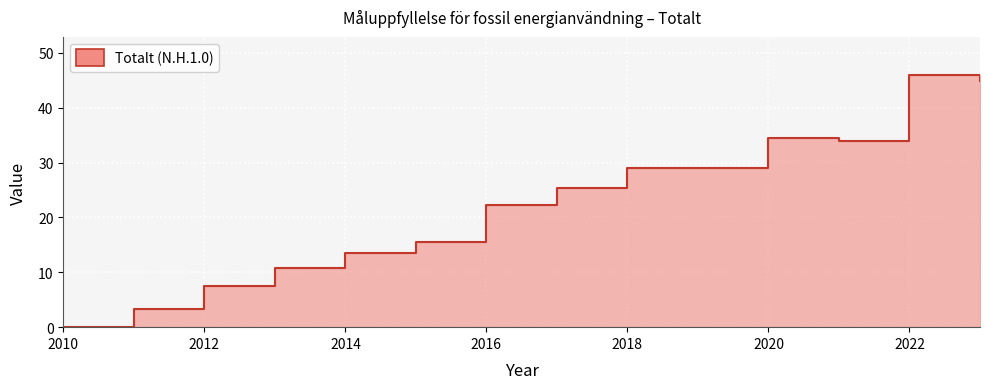

How many distinct data groups are displayed?

1